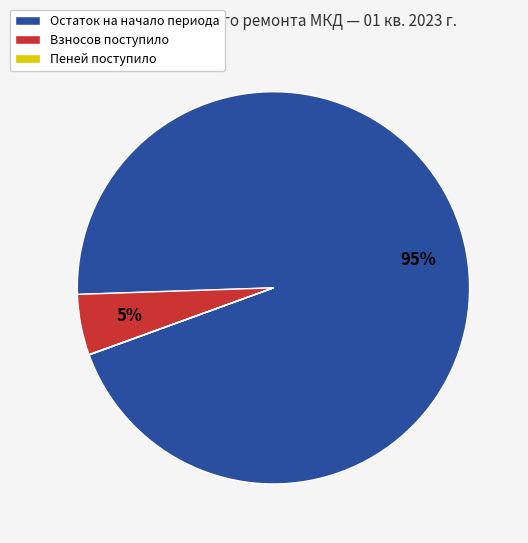

The Взносов поступило slice represents 5% of the pie. True or false?

True